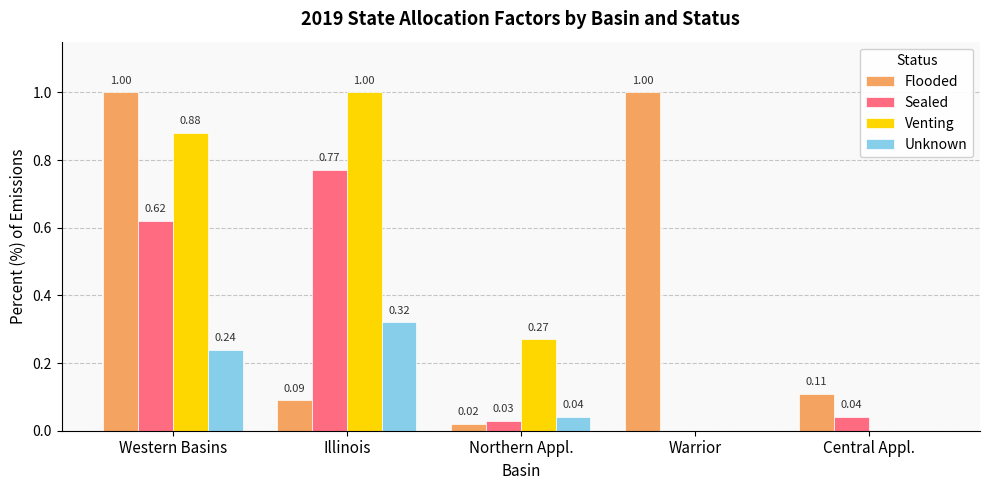

Is it true that Flooded equals 1.0 at Western Basins?

True